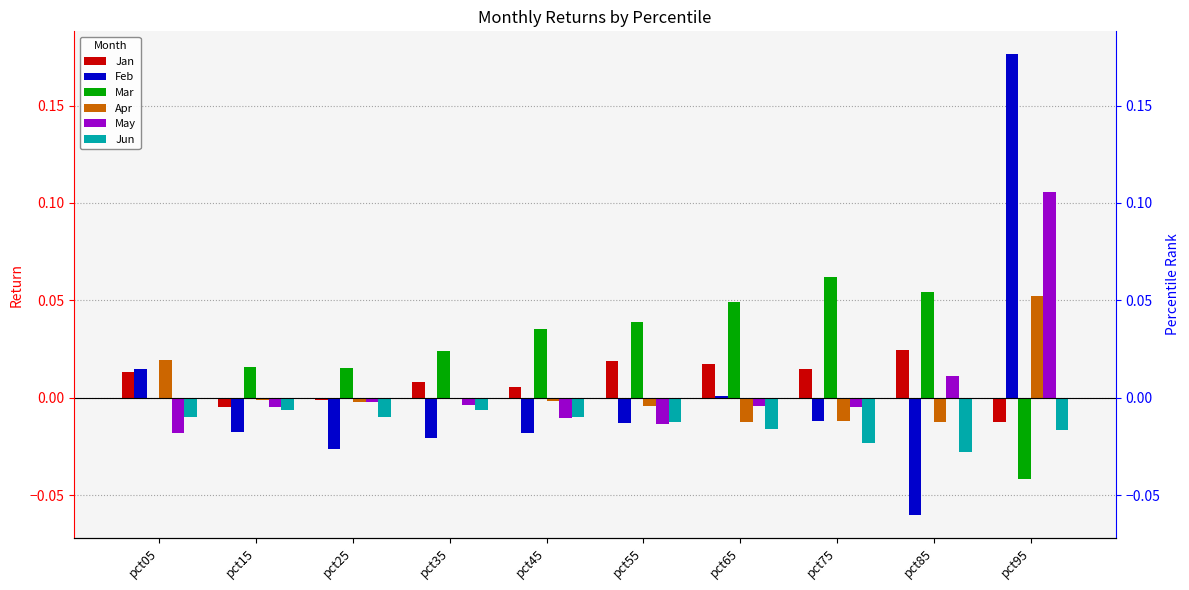

How many groups of bars are there?

10